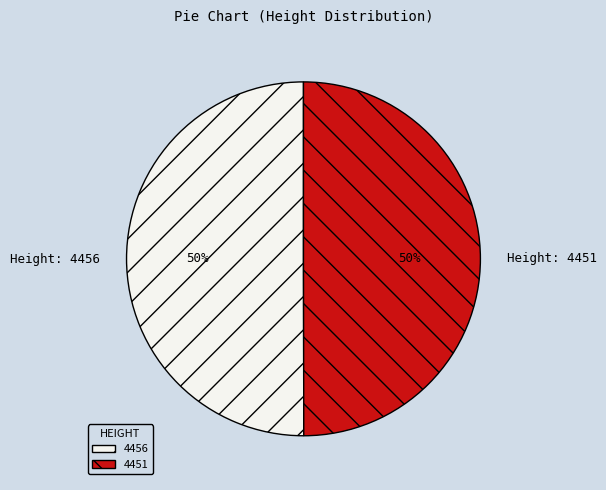

Do 4456 and 4451 together represent more than half of the pie?

Yes